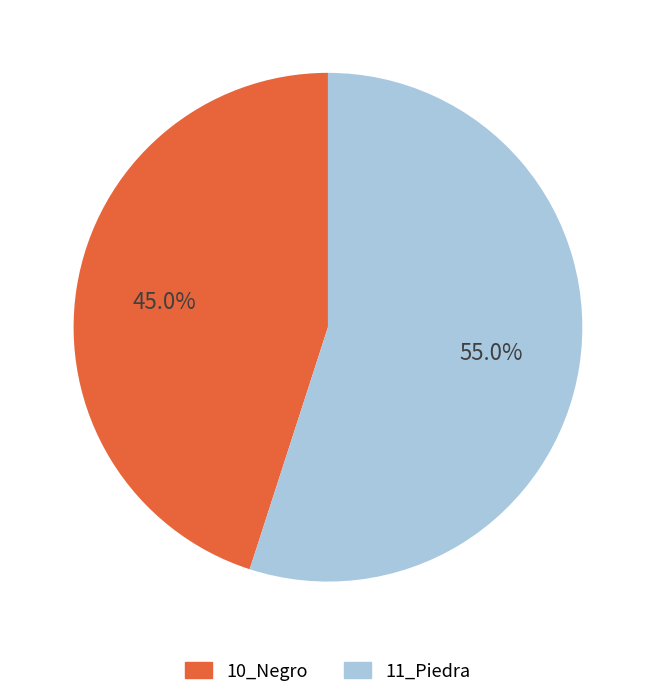

Is it true that 11_Piedra is 55% of the pie?

True